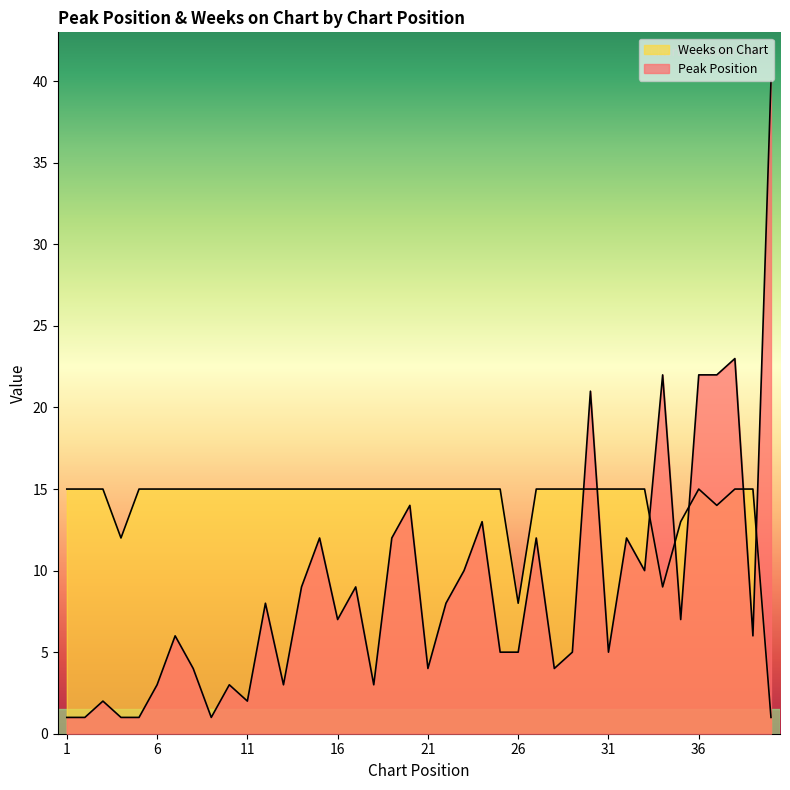

List the series in order of their peak value, lowest first.

Weeks on Chart, Peak Position